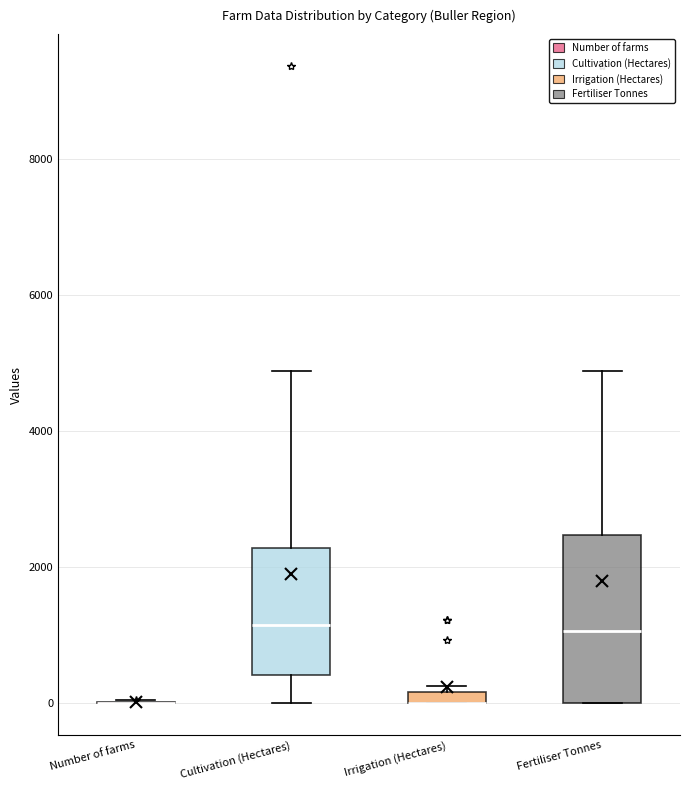

Where does the median line of the box for Fertiliser Tonnes sit on the y-axis? The values are not printed on the chart, so give them approximately, as read against the axis.

1000